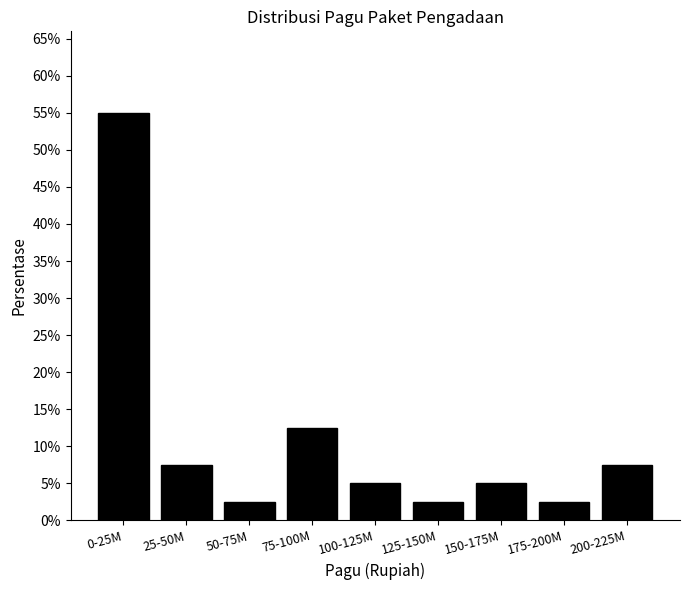

Are the bars horizontal?

No